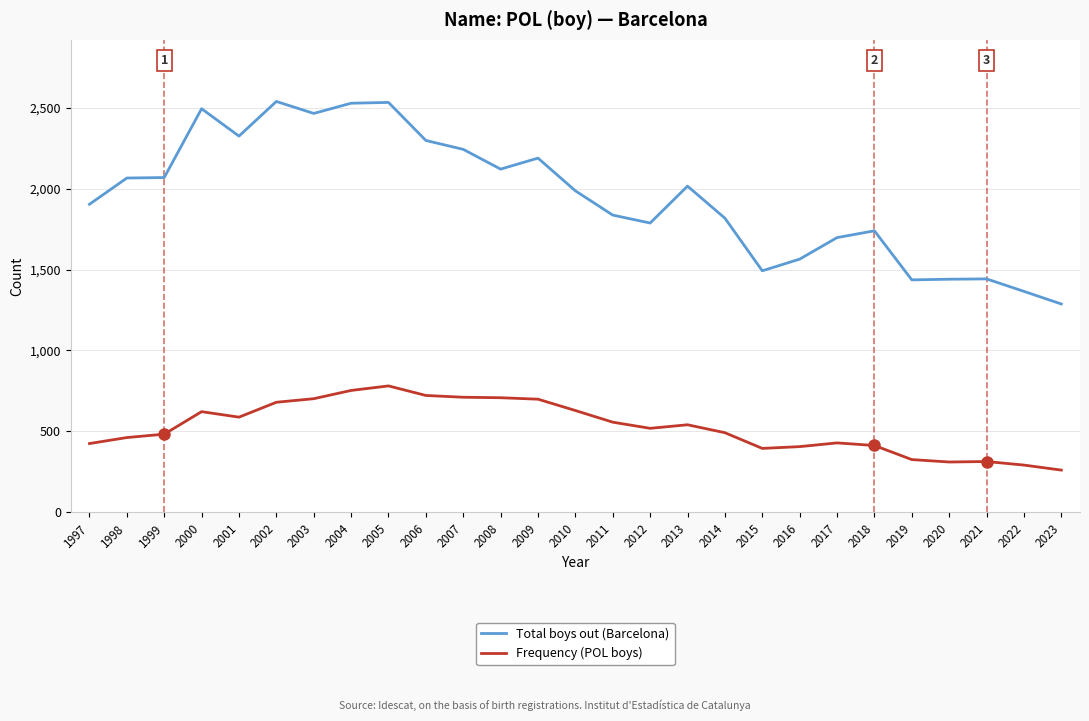

Which series has the largest total across all categories?

Total boys out (Barcelona)